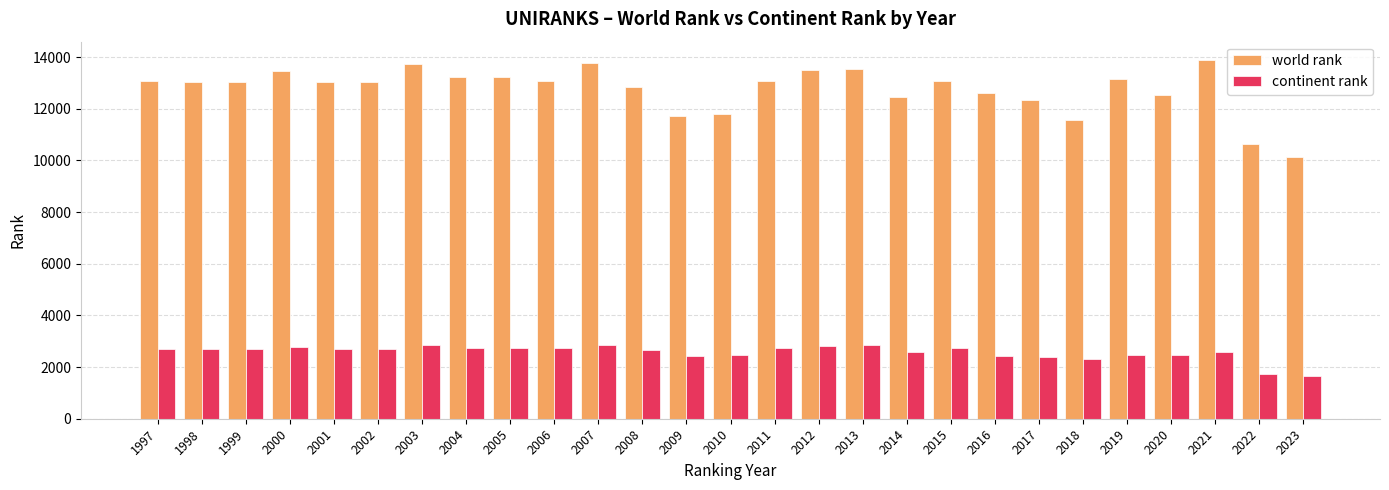

At 2014, list the series in order from largest to smallest.

world rank, continent rank